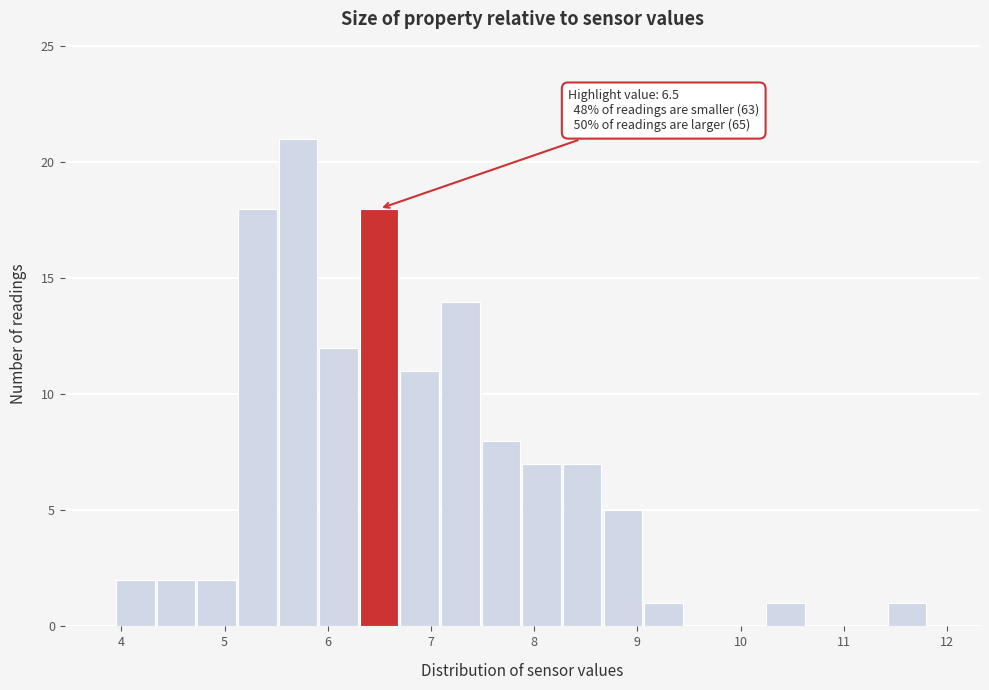

Around what value on the x-axis is the tallest bar? Give the approximate position of its centre, as read against the axis.

5.7